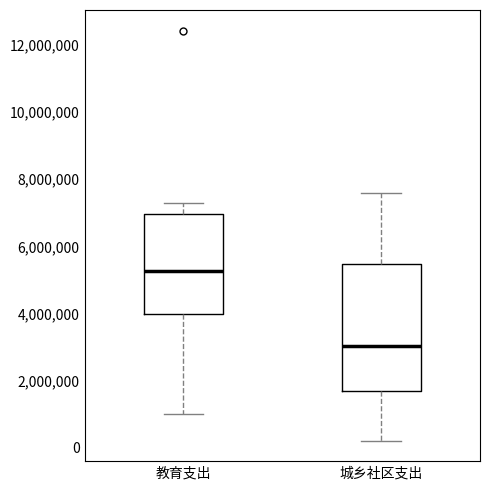

Reading left to right, transcribe this box plot: for each box, give where its median line is, the range the box spans, and where its two whiskers end, as read against the y-axis. The values are not printed on the chart, so give them approximately, as read against the axis.

教育支出: median 5200000, box 4000000 to 7000000, whiskers 1000000 to 7200000
城乡社区支出: median 3000000, box 1600000 to 5400000, whiskers 200000 to 7600000